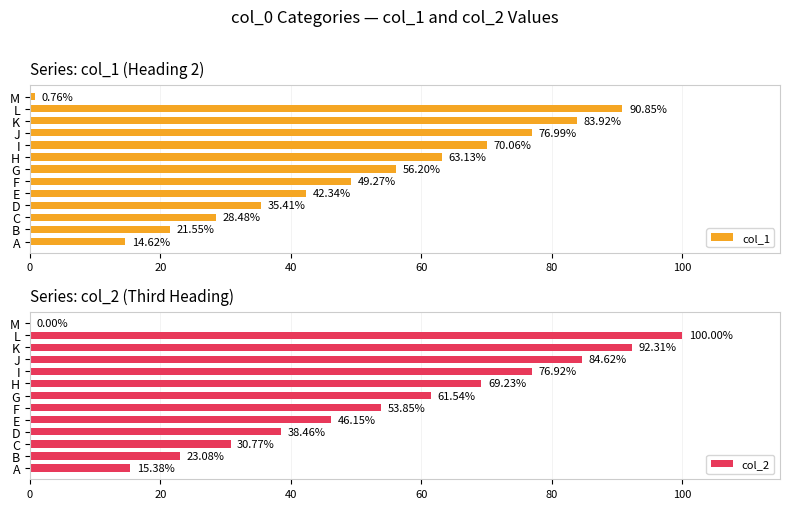

What is the sum of all col_1 values?

633.6